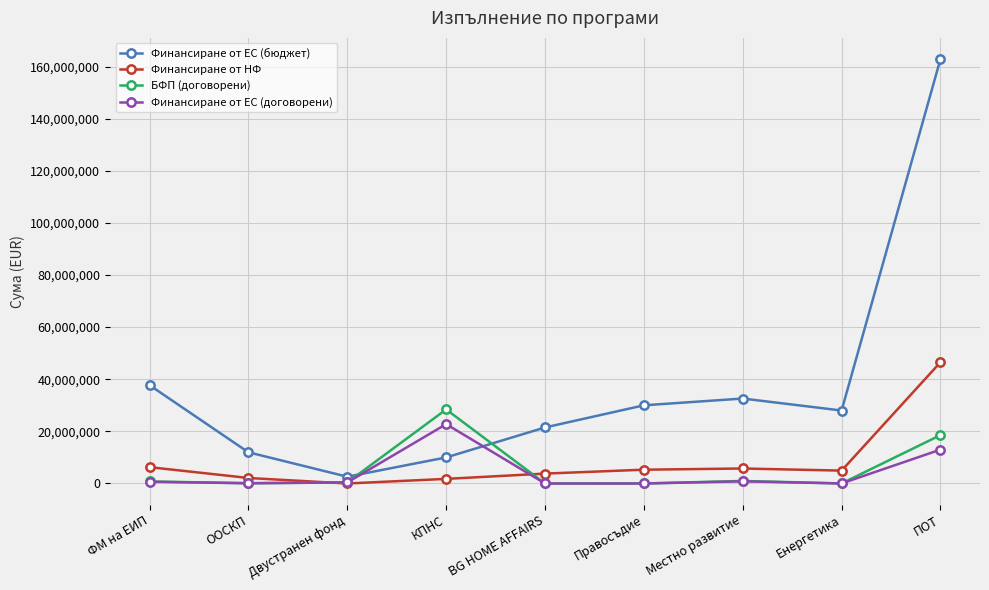

At which category is the sum across all series the highest?

ПОТ